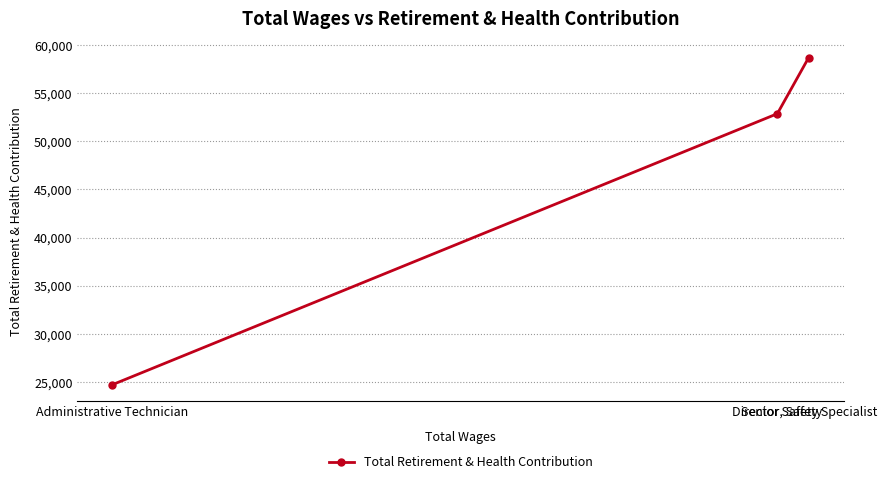

How many values are below 52870?

1